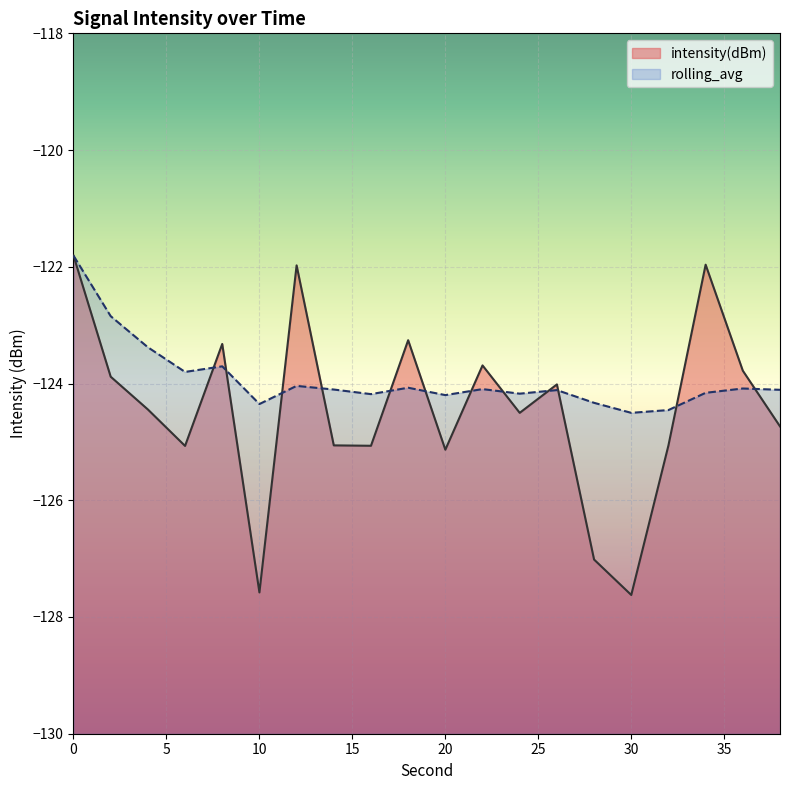

What is the approximate value of rolling_avg at 36?

-124.1